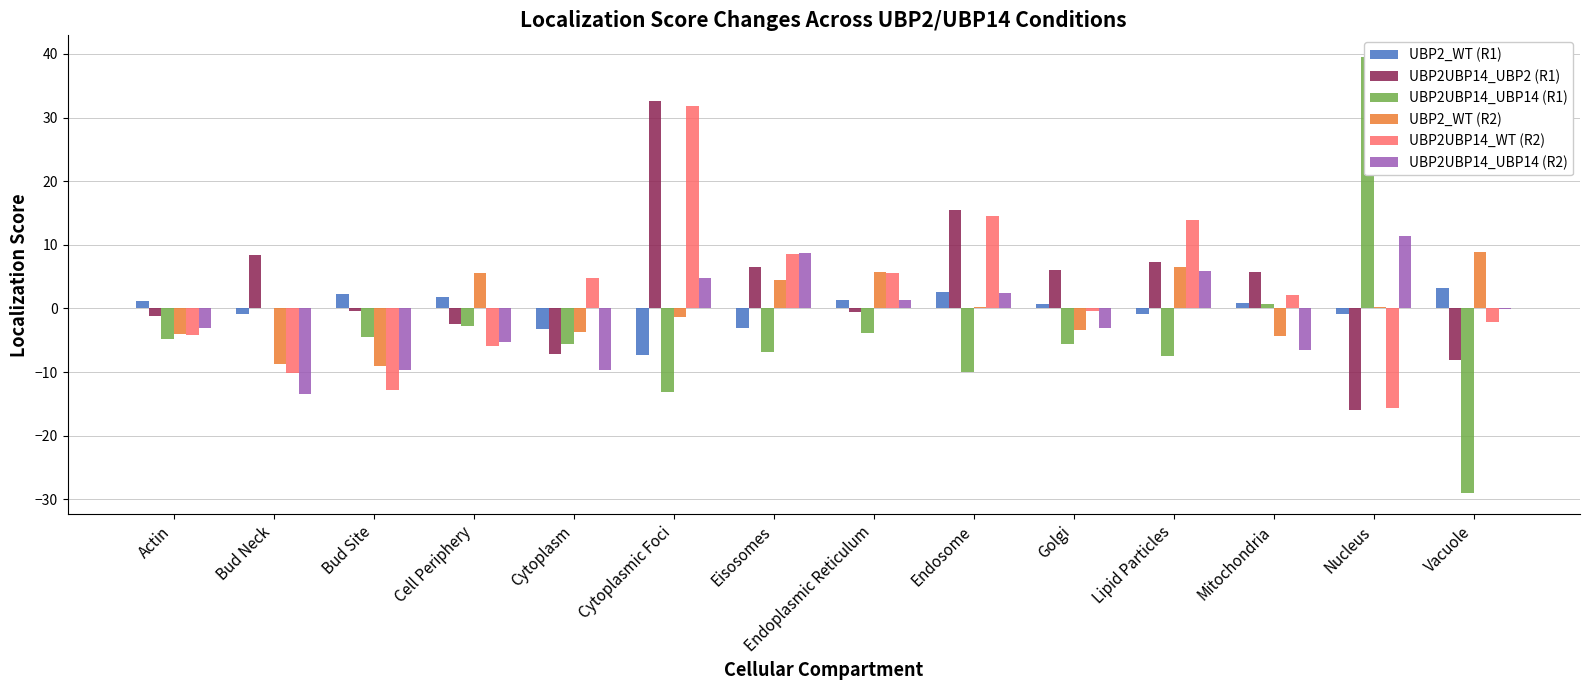

What is the minimum value shown in the chart?

-28.9